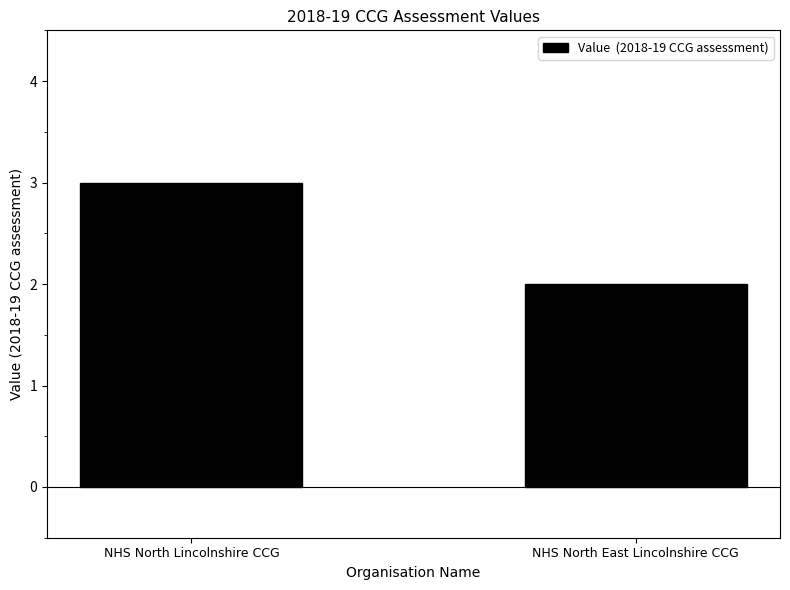

Approximately how many times larger is the value at NHS North Lincolnshire CCG compared to NHS North East Lincolnshire CCG?

1.5